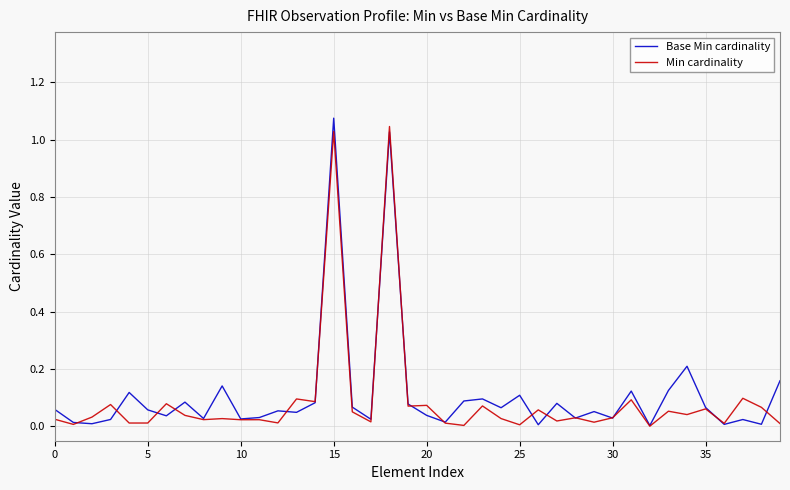

Does the chart have visible grid lines?

Yes